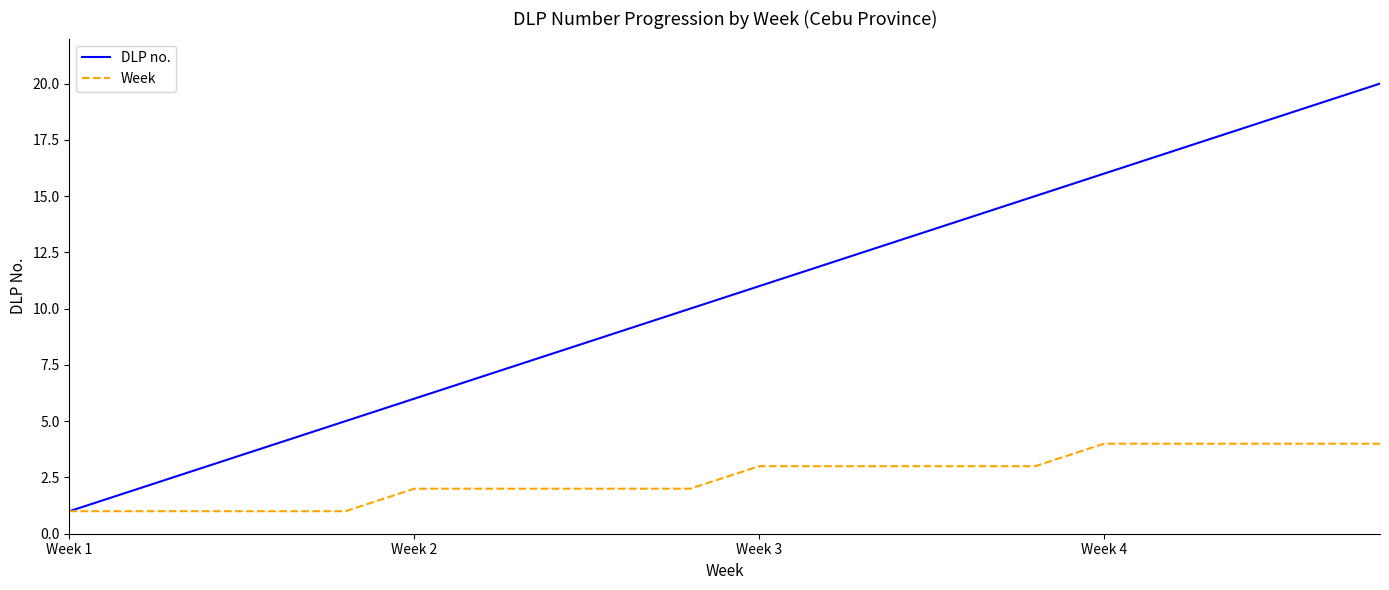

Which series has the largest range (max minus min)?

DLP no.